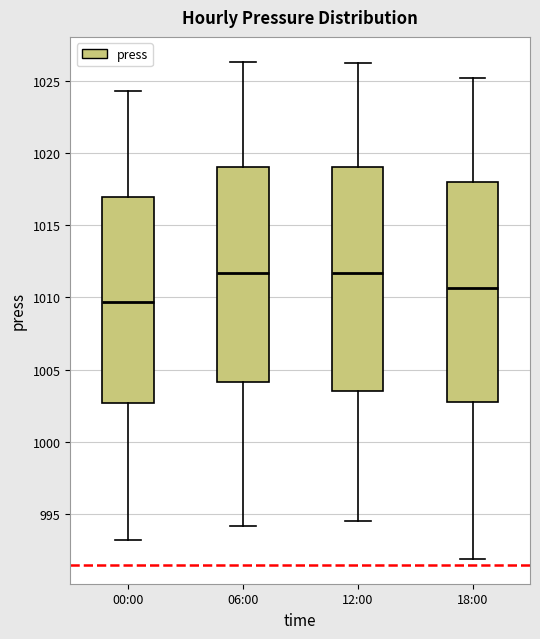

Reading left to right, transcribe this box plot: for each box, give where its median line is, the range the box spans, and where its two whiskers end, as read against the y-axis. The values are not printed on the chart, so give them approximately, as read against the axis.

00:00: median 1009.5, box 1002.5 to 1017.0, whiskers 993.0 to 1024.5
06:00: median 1011.5, box 1004.0 to 1019.0, whiskers 994.0 to 1026.5
12:00: median 1011.5, box 1003.5 to 1019.0, whiskers 994.5 to 1026.0
18:00: median 1010.5, box 1003.0 to 1018.0, whiskers 992.0 to 1025.0